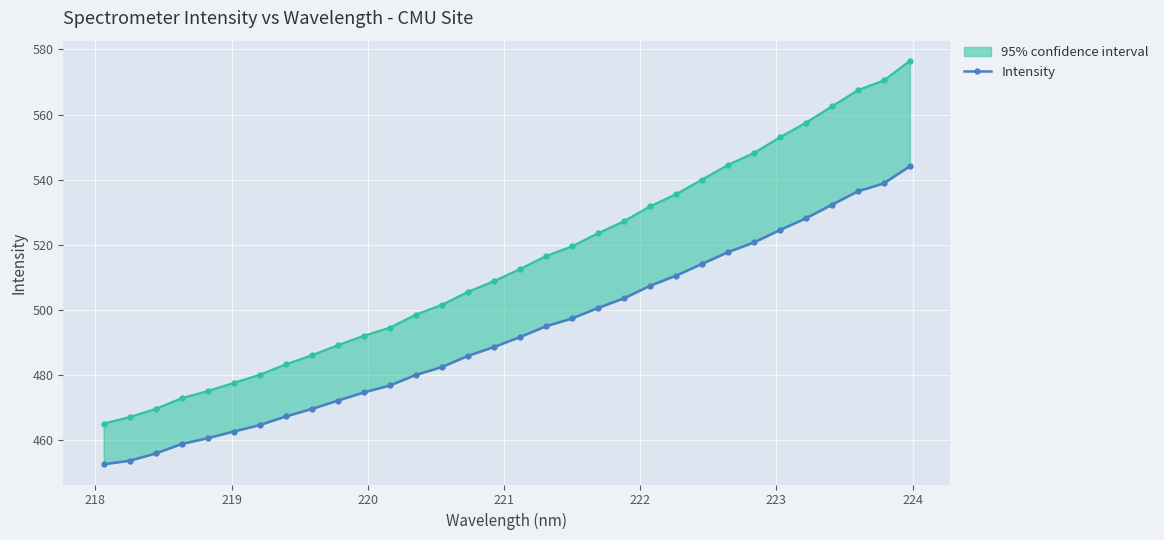

Is this an area chart (filled region under the line)?

No